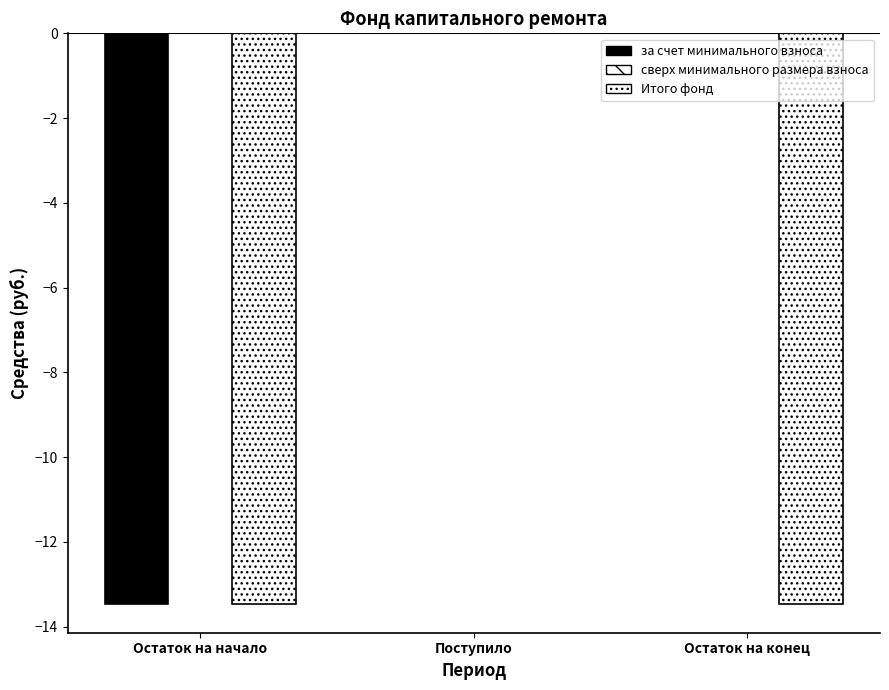

Reading left to right, extract all data points from this chart.

за счет минимального взноса: -13.5	0.0	0.0
сверх минимального размера взноса: 0.0	0.0	0.0
Итого фонд: -13.5	0.0	-13.5